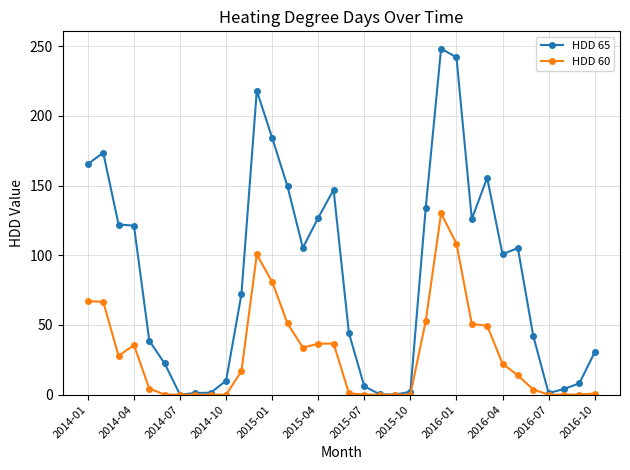

Which series has the widest spread of values?

HDD 65